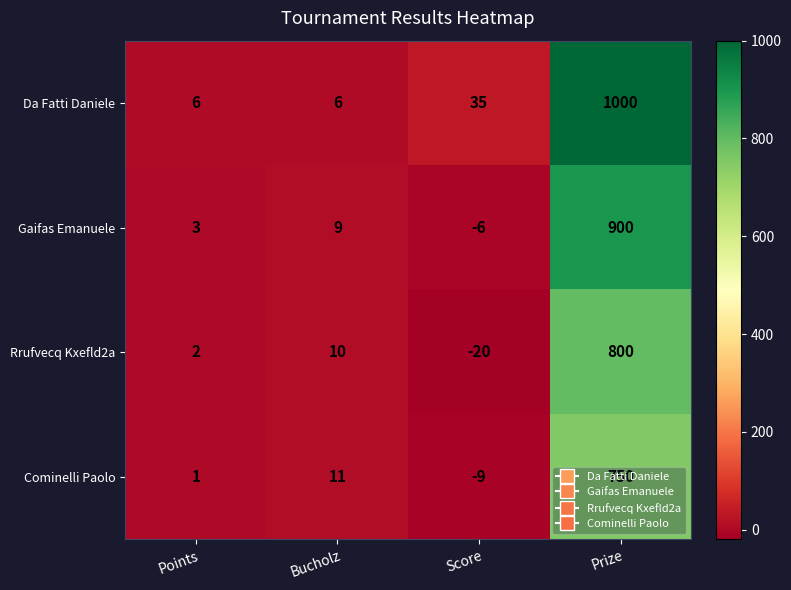

What is the sum of the Cominelli Paolo values at Points and Score?

-8